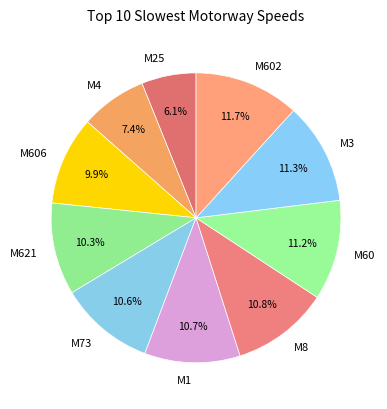

Is the sum of M25 and M602 greater than half?

No